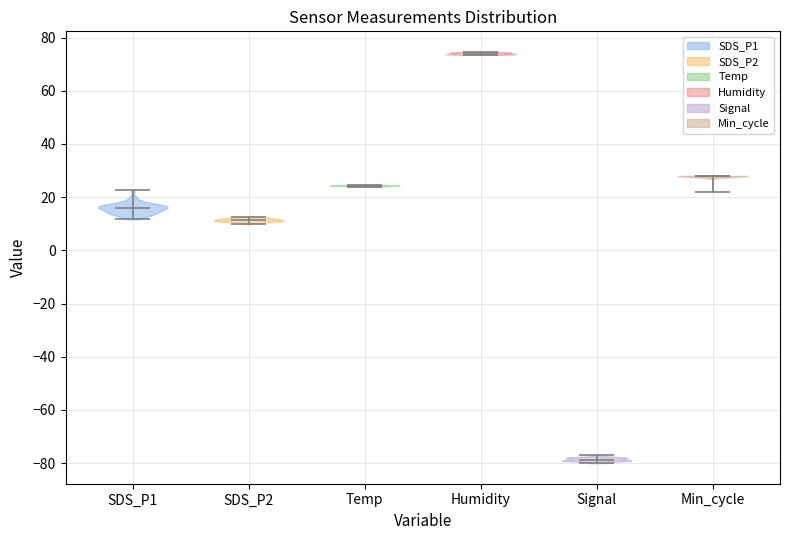

Reading left to right, read every violin against the y-axis: where its median line is, and the lowest and highest points it reaches. The values are not printed on the chart, so give them approximately, as read against the axis.

SDS_P1: median line 16, lowest point 12, highest point 22
SDS_P2: median line 12, lowest point 10, highest point 12
Temp: median line 24, lowest point 24, highest point 24
Humidity: median line 74, lowest point 74, highest point 74
Signal: median line -78, lowest point -80, highest point -76
Min_cycle: median line 28, lowest point 22, highest point 28